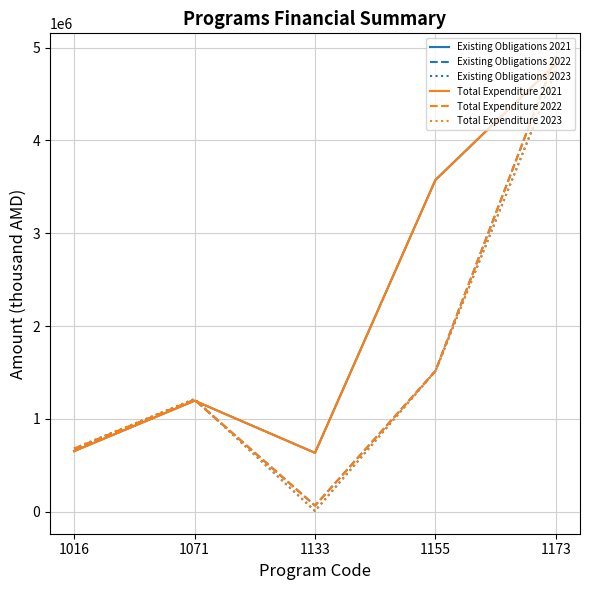

What are all the series names shown in the legend?

Existing Obligations 2021, Existing Obligations 2022, Existing Obligations 2023, Total Expenditure 2021, Total Expenditure 2022, Total Expenditure 2023